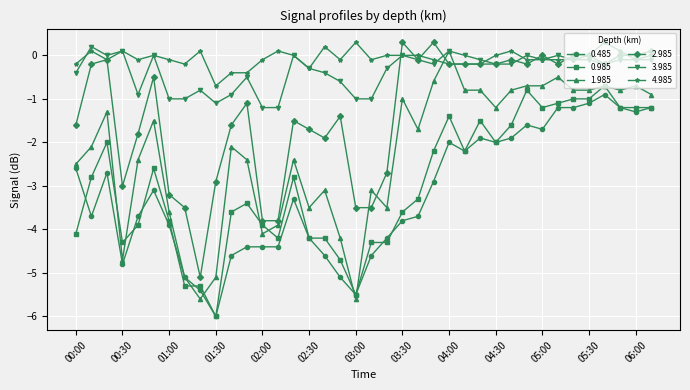

True or false: 0.485 has more than 2 interior local peaks.

True